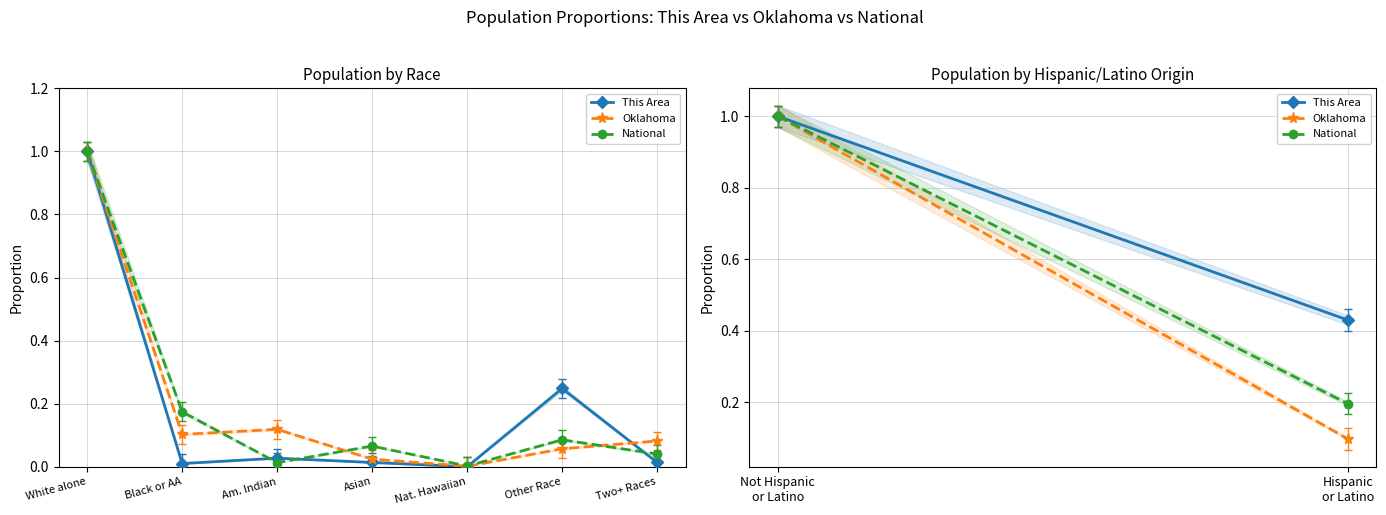

What position from the left is Hispanic or Latino?

2